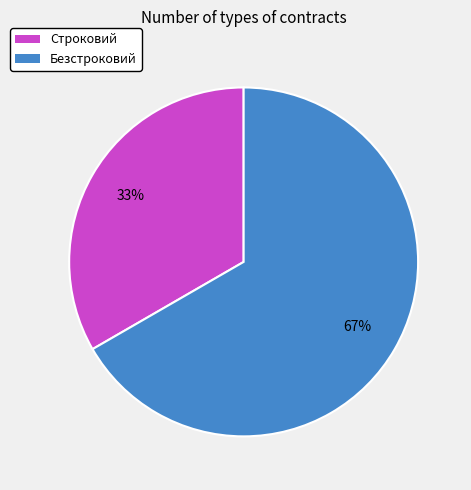

What is the smallest slice in the pie chart?

Строковий